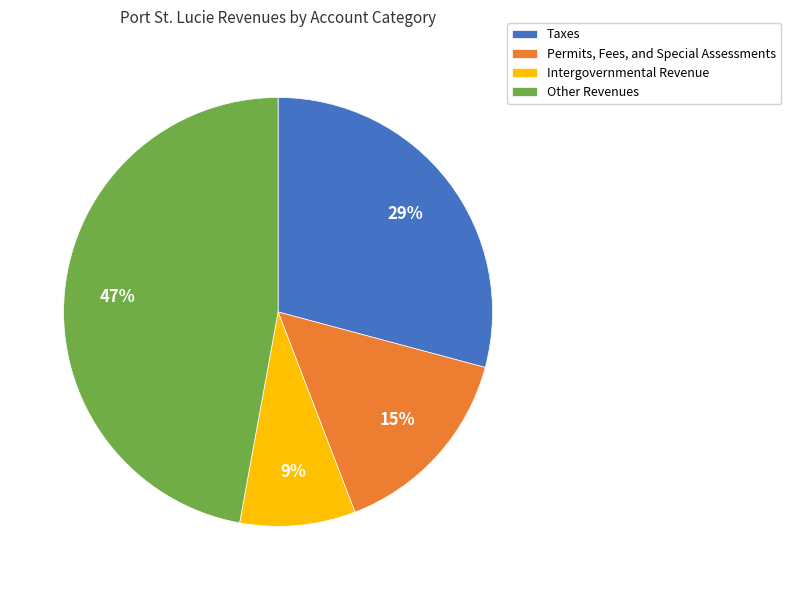

What percentage is the Permits, Fees, and Special Assessments slice, to the nearest percent?

15%